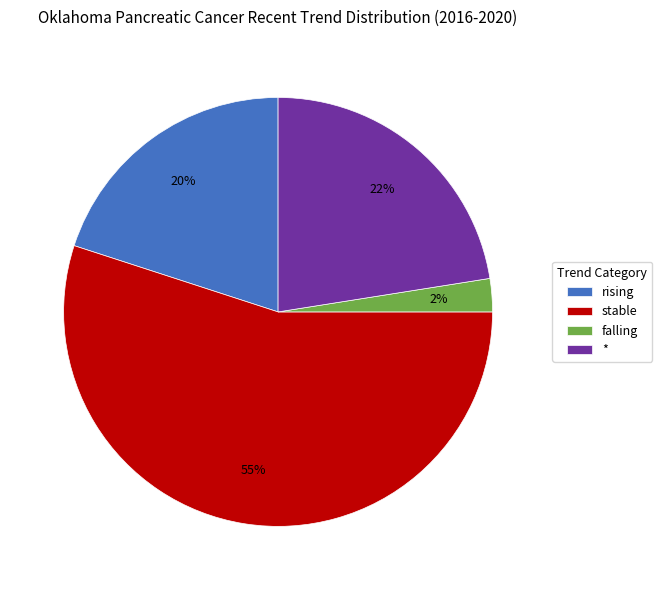

How many segments does this pie chart have?

4